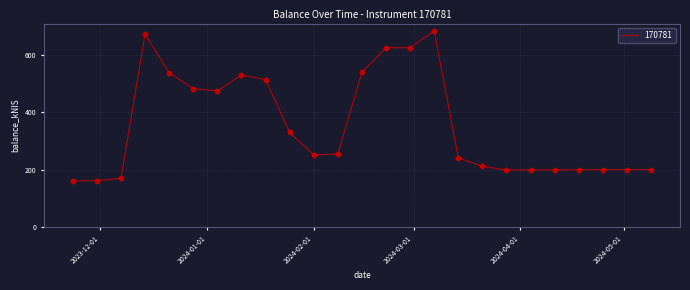

What is the maximum value shown in the chart?

683.8